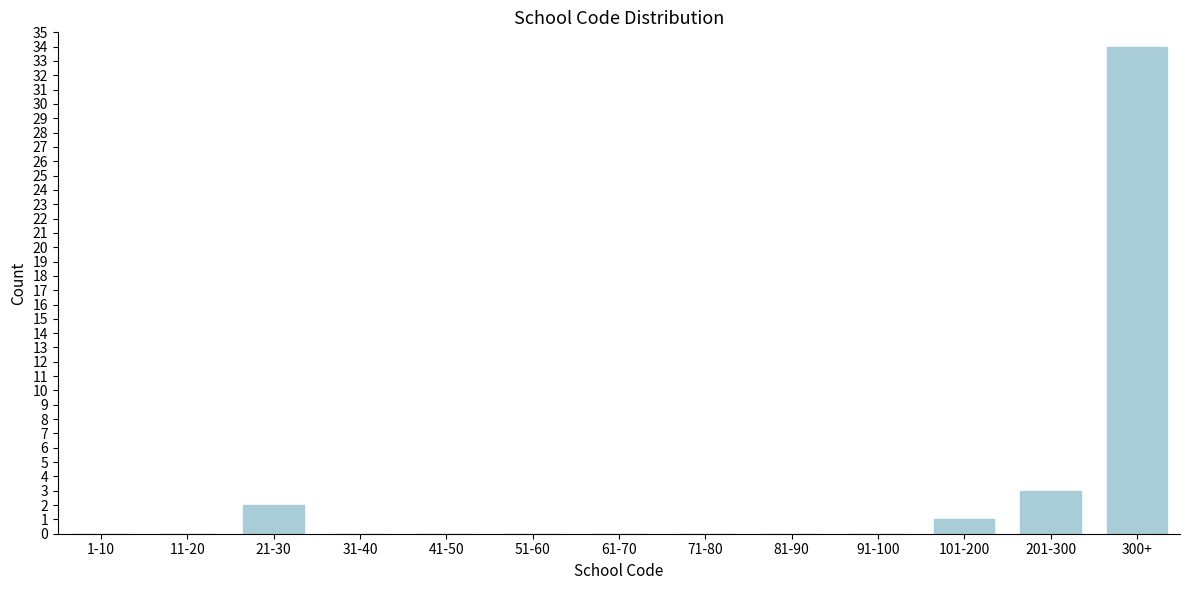

Reading right to left, extract all data points from this chart.

300+=34	201-300=3	101-200=1	91-100=0	81-90=0	71-80=0	61-70=0	51-60=0	41-50=0	31-40=0	21-30=2	11-20=0	1-10=0